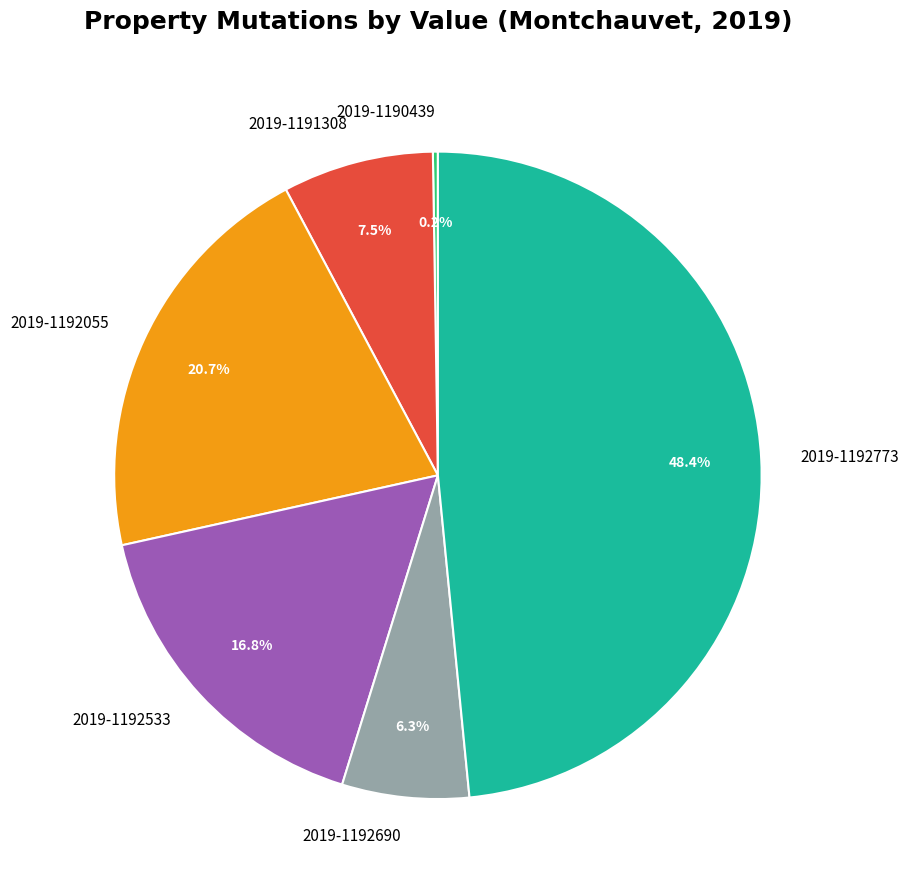

What percentage do 2019-1192055 and 2019-1191308 together represent?

28.2%